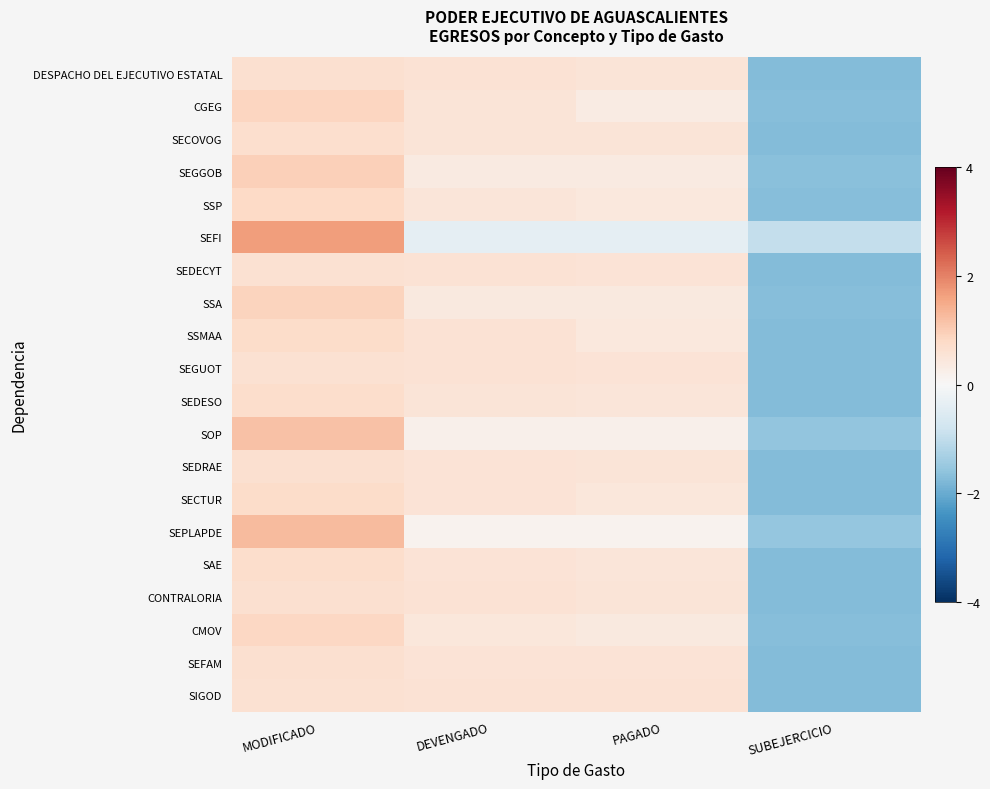

How many categories are shown in the chart?

4